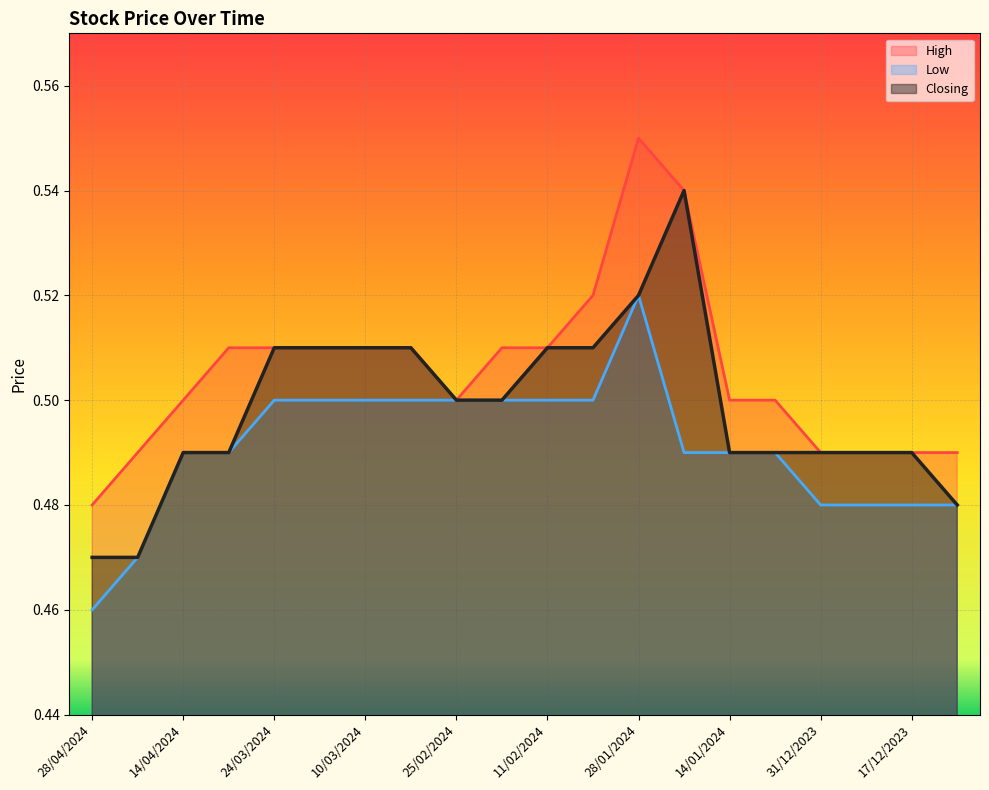

Reading right to left, transcribe all the data shown in this chart.

High: 0.5	0.5	0.5	0.5	0.5	0.5	0.5	0.6	0.5	0.5	0.5	0.5	0.5	0.5	0.5	0.5	0.5	0.5	0.5	0.5
Low: 0.5	0.5	0.5	0.5	0.5	0.5	0.5	0.5	0.5	0.5	0.5	0.5	0.5	0.5	0.5	0.5	0.5	0.5	0.5	0.5
Closing: 0.5	0.5	0.5	0.5	0.5	0.5	0.5	0.5	0.5	0.5	0.5	0.5	0.5	0.5	0.5	0.5	0.5	0.5	0.5	0.5